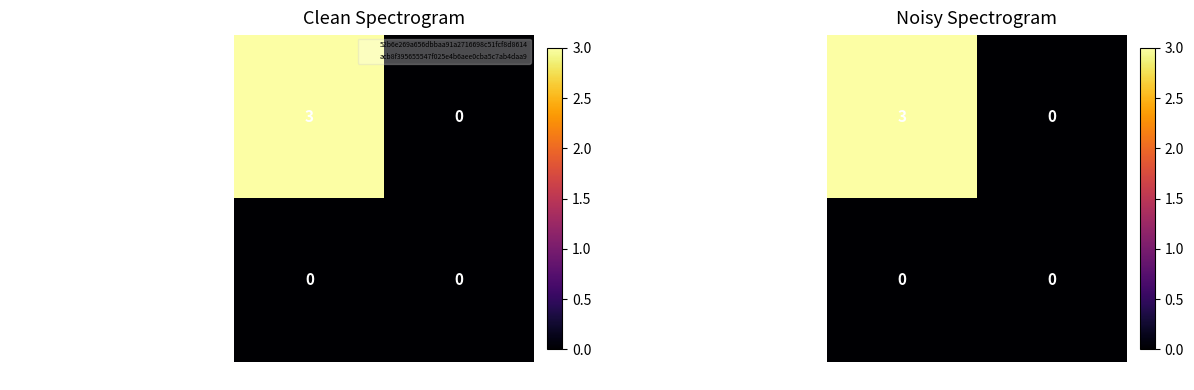

At 1, list the series in order from largest to smallest.

52b6e269a656dbbaa91a2716698c51fcf8d8614…, acb8f395655547f025e4b6aee0cba5c7ab4daa9…